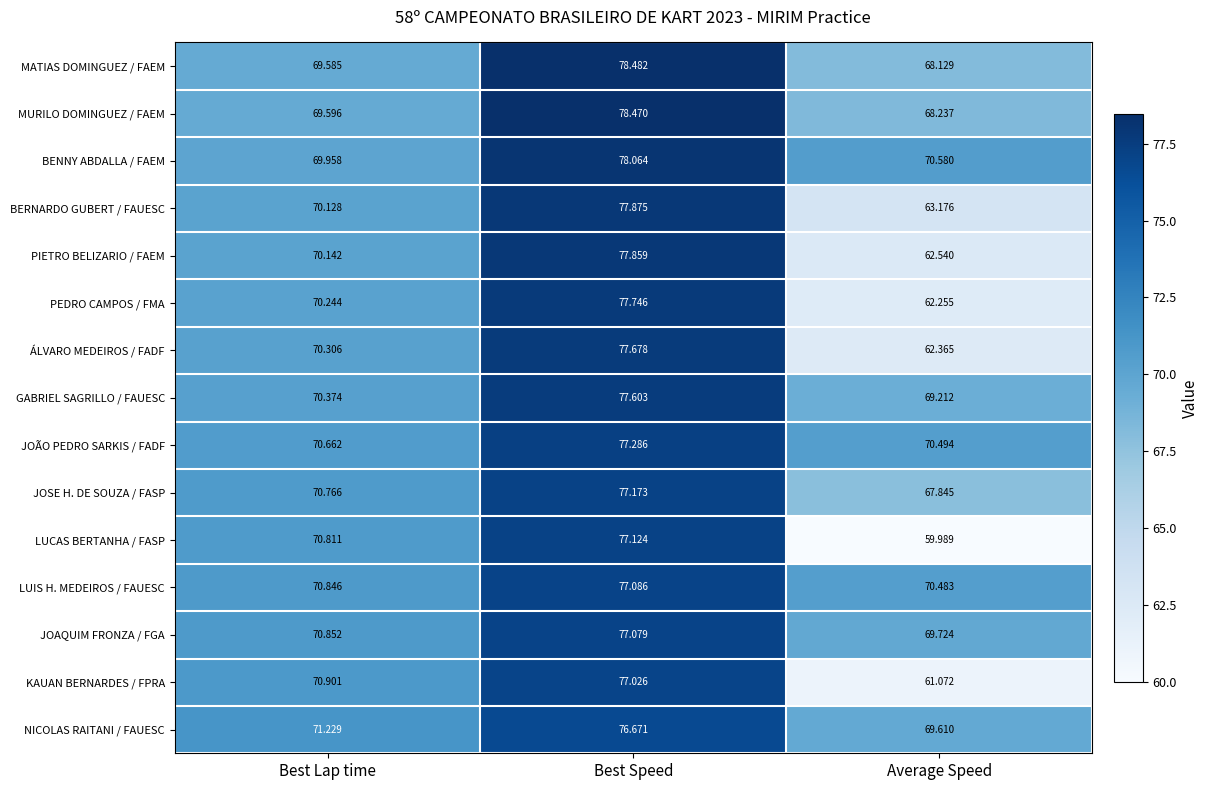

Which series has the largest range (max minus min)?

LUCAS BERTANHA / FASP